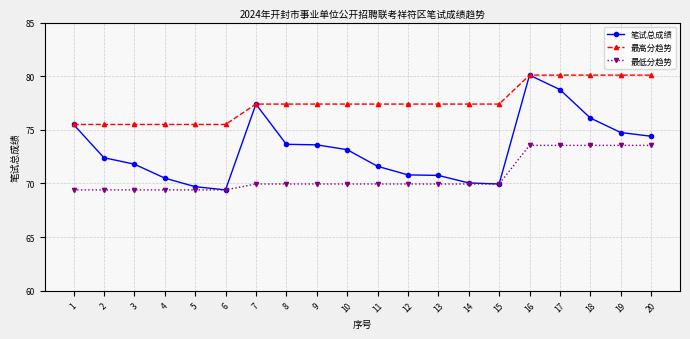

What is the value of the 笔试总成绩 point at the 1st from the left?

75.5